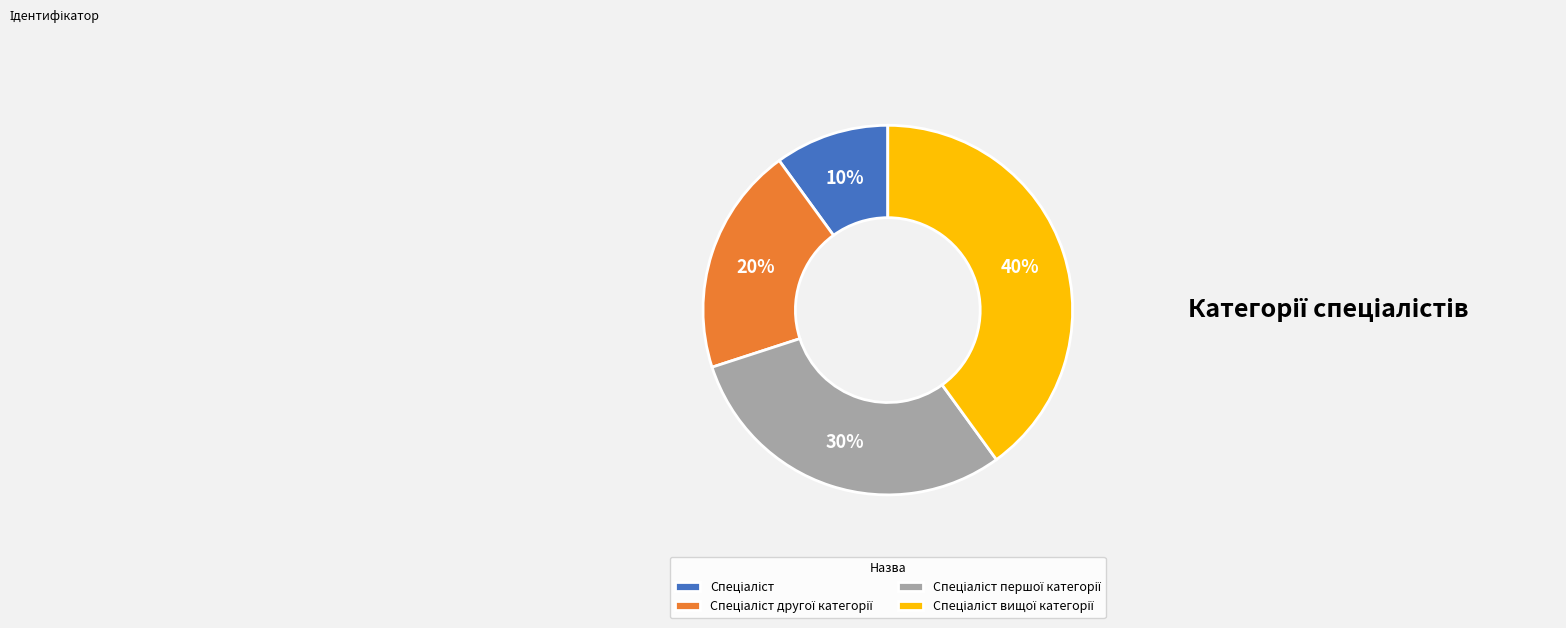

How many segments does this pie chart have?

4